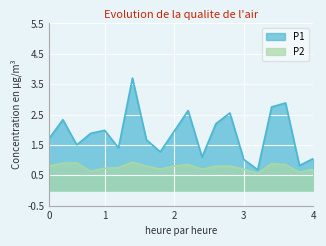

Which series has the widest spread of values?

P1